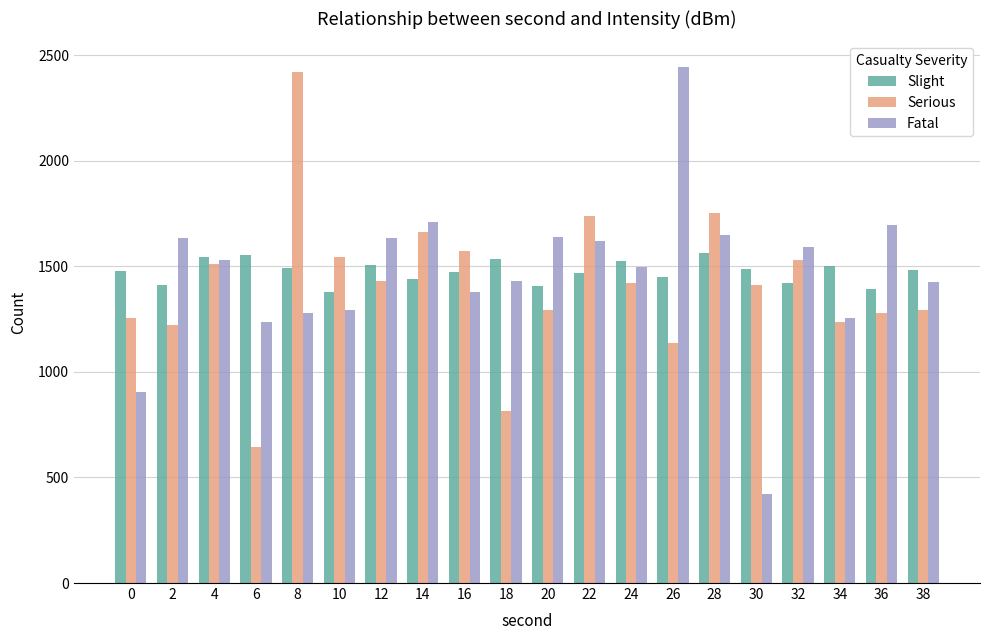

What is the spread (max minus min) of values at 26?

1306.5